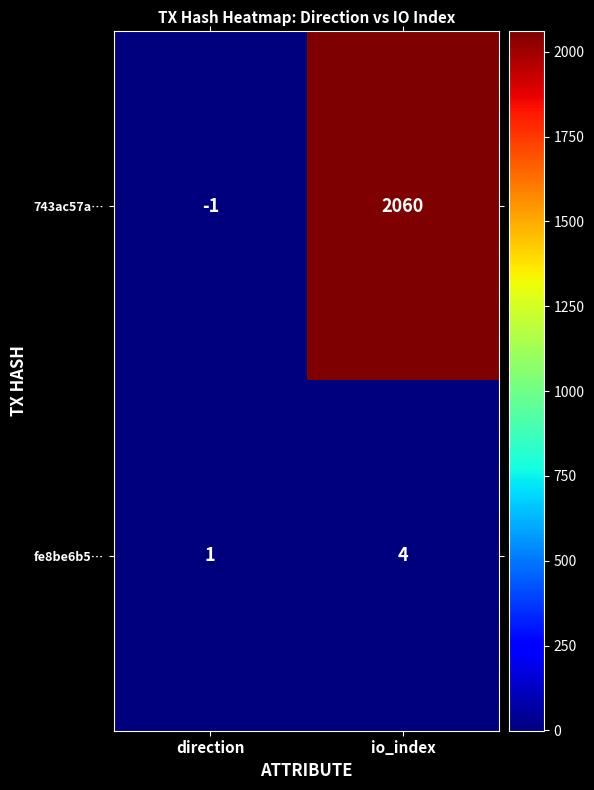

What is the spread (max minus min) of values at direction?

2